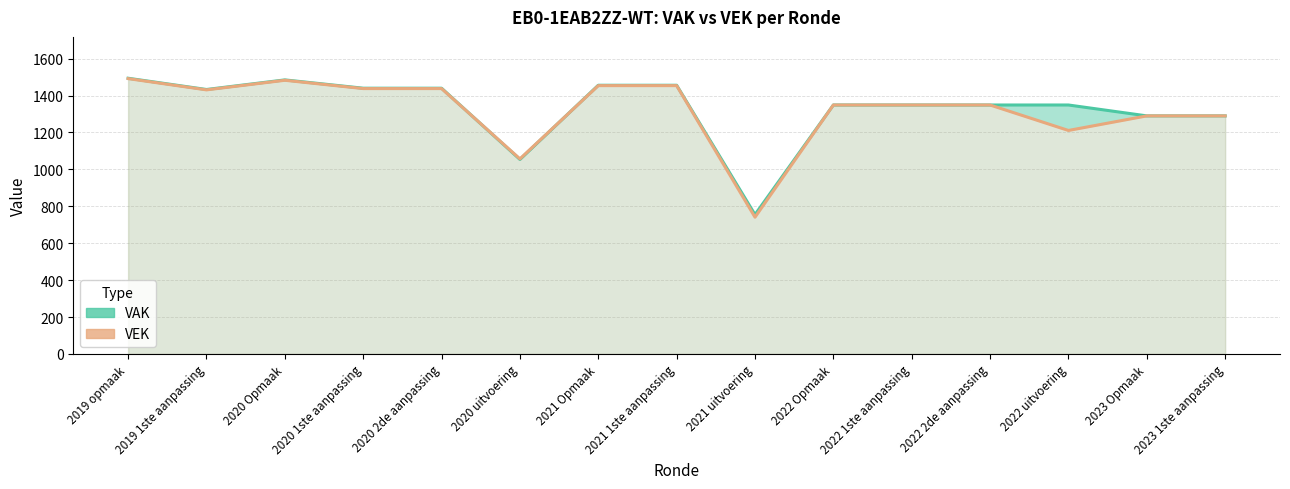

Read the VEK value at 2020 2de aanpassing, to the nearest 100.

1400